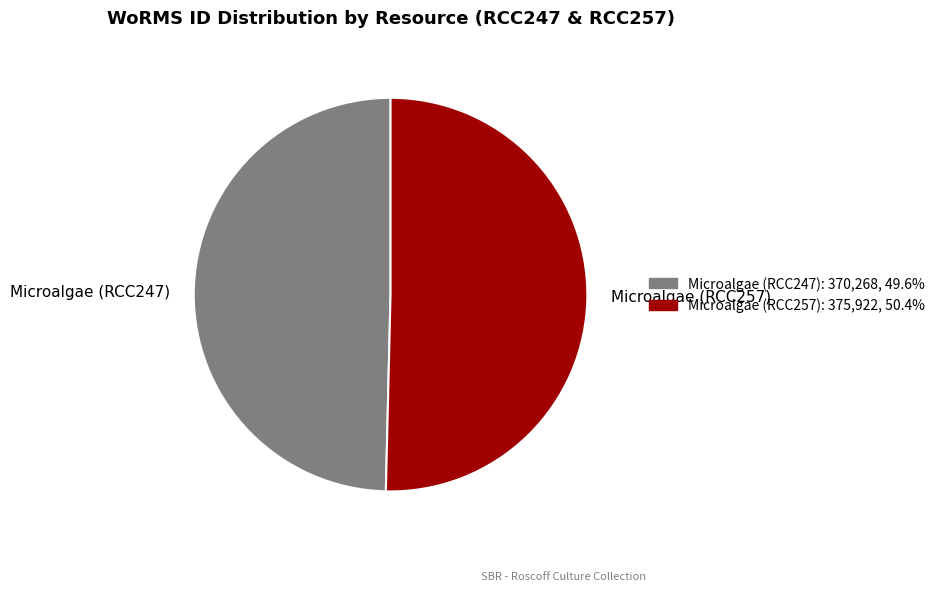

Is Microalgae (RCC247) the majority of the pie?

No